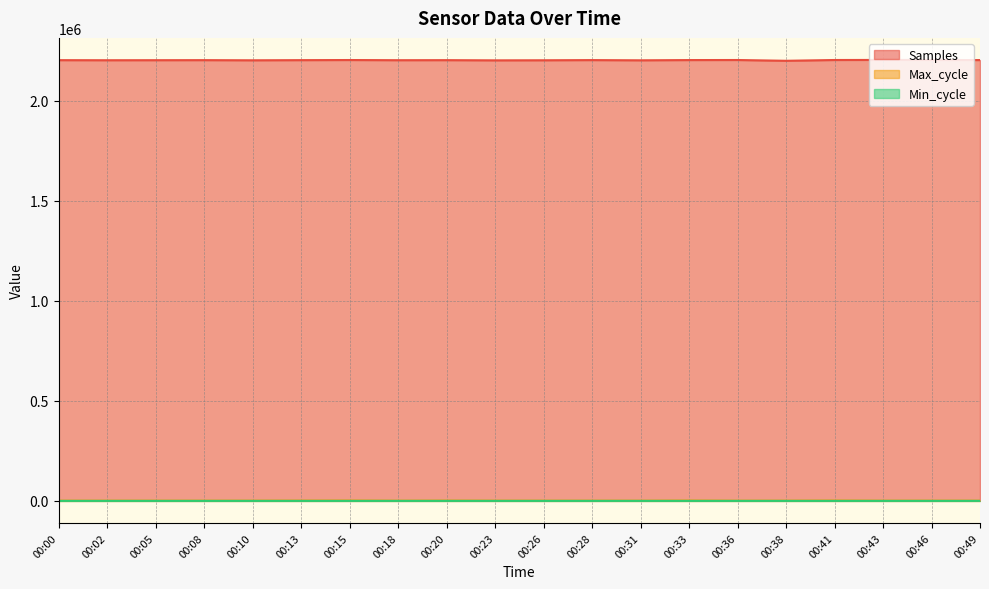

Reading left to right, list all the values displayed in this chart.

Samples: 00:00=2202910	00:02=2202497	00:05=2202725	00:08=2202980	00:10=2202205	00:13=2202974	00:15=2203584	00:18=2202662	00:20=2202924	00:23=2201936	00:26=2202339	00:28=2203206	00:31=2202127	00:33=2203360	00:36=2203657	00:38=2199760	00:41=2203674	00:43=2204021	00:46=2203858	00:49=2203313
Max_cycle: 00:00=1176	00:02=1261	00:05=1208	00:08=1230	00:10=1301	00:13=1657	00:15=2056	00:18=1161	00:20=1735	00:23=1302	00:26=1260	00:28=1238	00:31=1157	00:33=1996	00:36=1130	00:38=1258	00:41=1986	00:43=1220	00:46=1278	00:49=1160
Min_cycle: 00:00=67	00:02=59	00:05=67	00:08=67	00:10=59	00:13=60	00:15=59	00:18=67	00:20=59	00:23=67	00:26=67	00:28=67	00:31=67	00:33=67	00:36=67	00:38=59	00:41=59	00:43=67	00:46=67	00:49=67